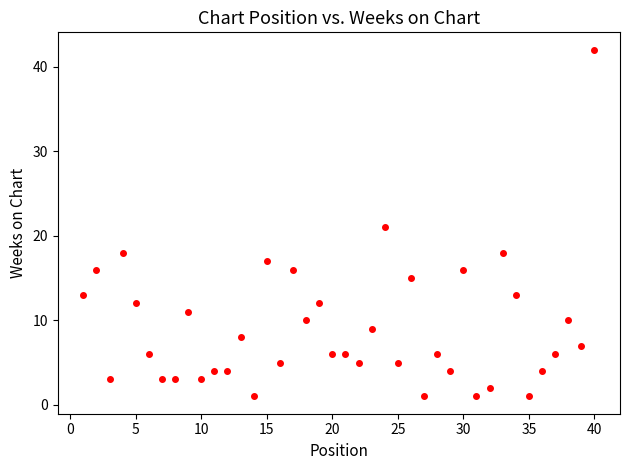

What is the range of Y values (max minus min)?

41